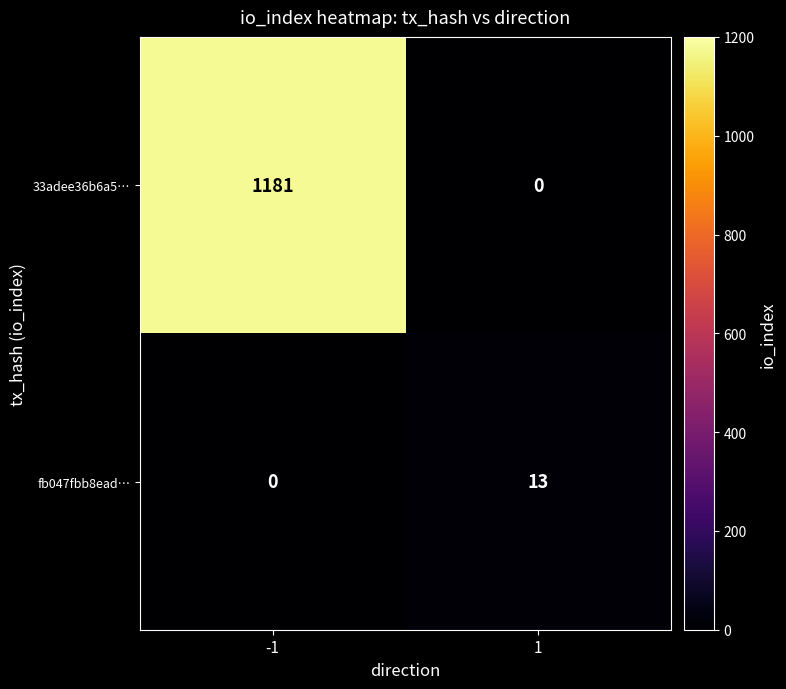

What is the spread (max minus min) of values at 1?

13